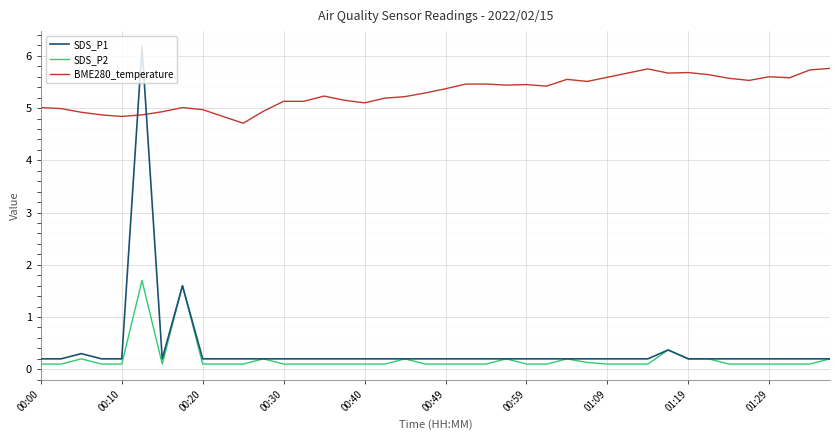

True or false: SDS_P2 and BME280_temperature cross at least once.

False